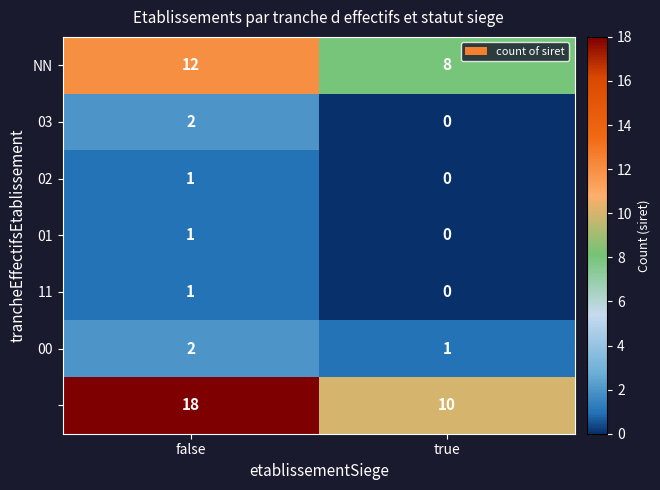

How many categories are shown in the chart?

2